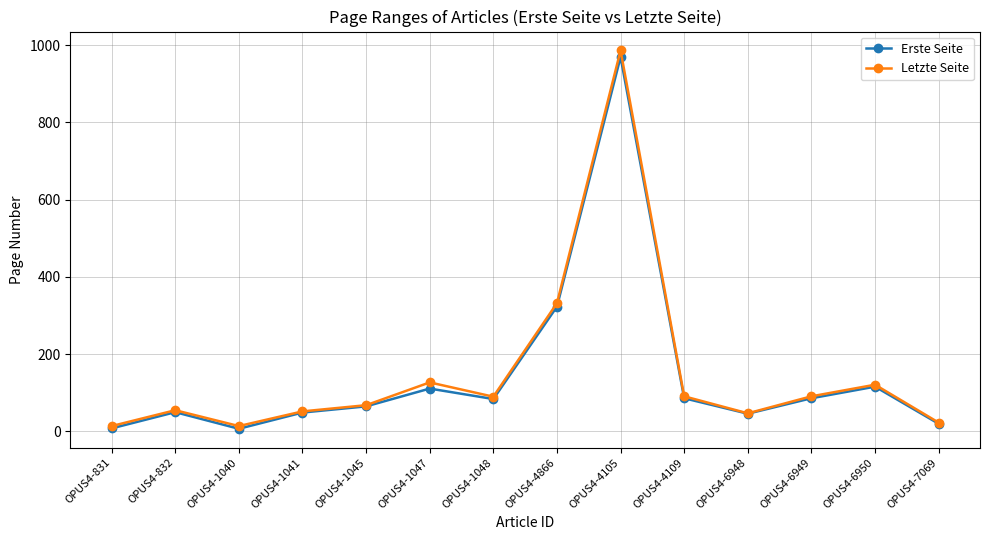

What is the sum of the Letzte Seite values at OPUS4-6949 and OPUS4-4866?

423